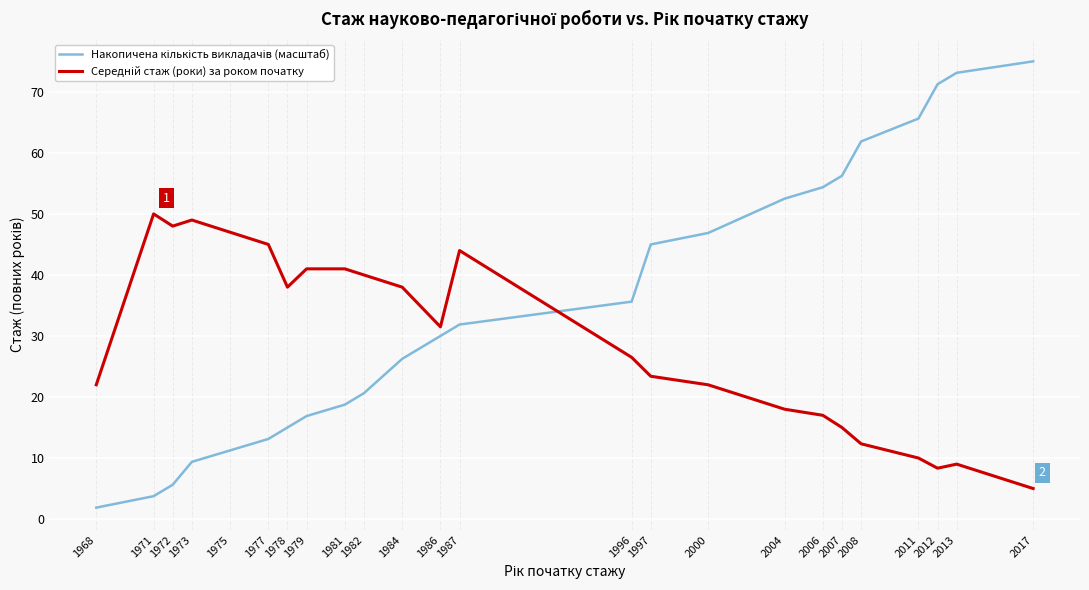

What is the difference between the highest and lowest values at 2006?

37.4